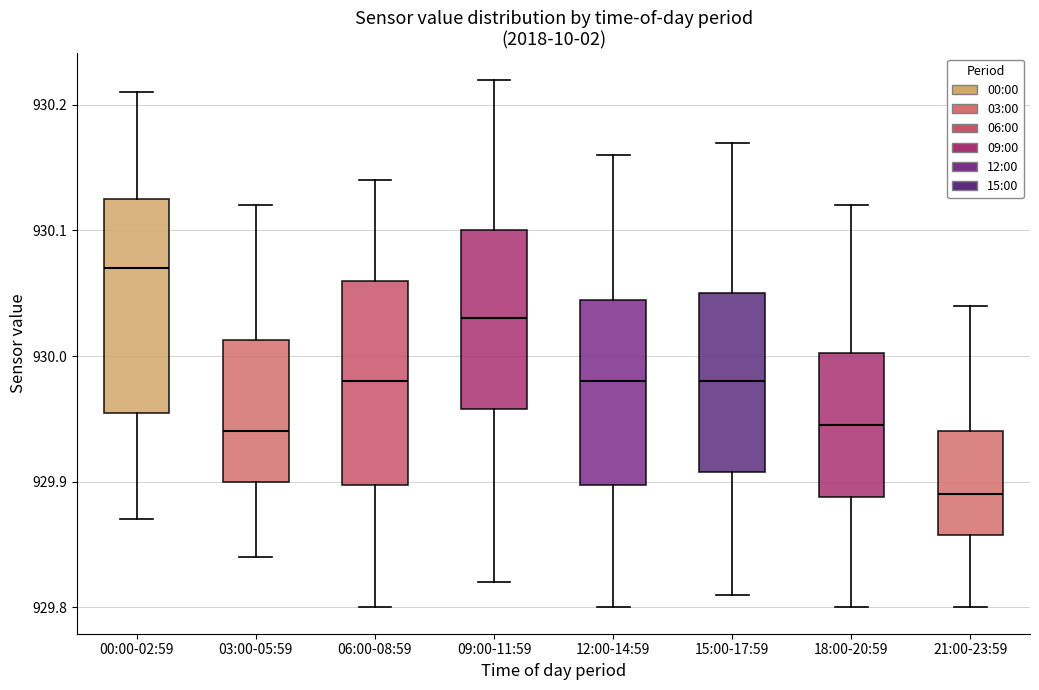

Reading left to right, read every box against the y-axis: the position of its median line, the range the box covers, and the ends of its whiskers. The values are not printed on the chart, so give them approximately, as read against the axis.

00:00-02:59: median 930.07, box 929.96 to 930.13, whiskers 929.87 to 930.21
03:00-05:59: median 929.94, box 929.90 to 930.01, whiskers 929.84 to 930.12
06:00-08:59: median 929.98, box 929.90 to 930.06, whiskers 929.80 to 930.14
09:00-11:59: median 930.03, box 929.96 to 930.10, whiskers 929.82 to 930.22
12:00-14:59: median 929.98, box 929.90 to 930.05, whiskers 929.80 to 930.16
15:00-17:59: median 929.98, box 929.91 to 930.05, whiskers 929.81 to 930.17
18:00-20:59: median 929.95, box 929.89 to 930.00, whiskers 929.80 to 930.12
21:00-23:59: median 929.89, box 929.86 to 929.94, whiskers 929.80 to 930.04